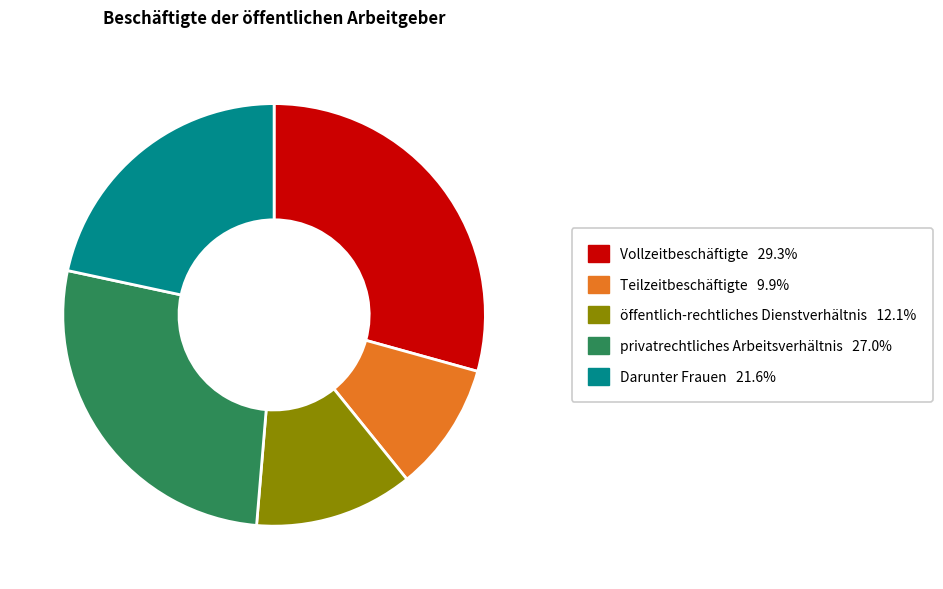

What is the ratio of the value at privatrechtliches Arbeitsverhältnis to the value at Teilzeitbeschäftigte?

2.7